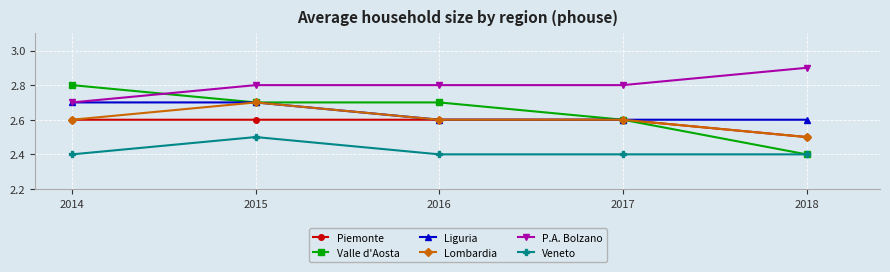

True or false: Veneto and Lombardia intersect in this chart.

False